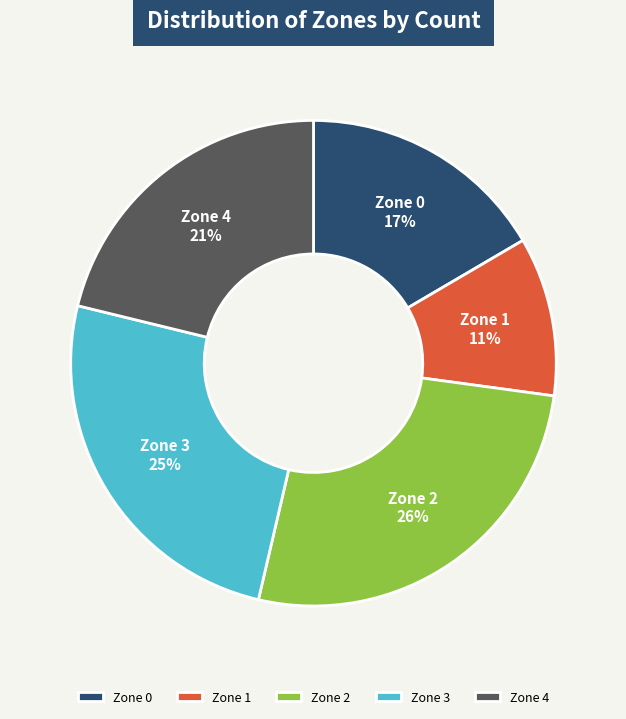

Is it true that Zone 0 is 7% of the pie?

False